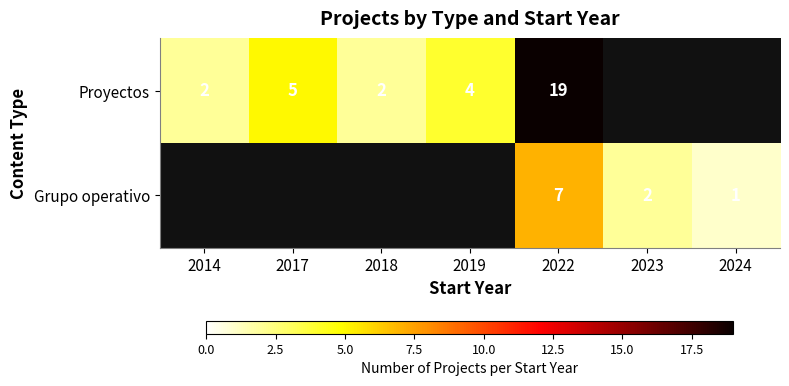

The value of Proyectos at 2017 is 3. True or false?

False